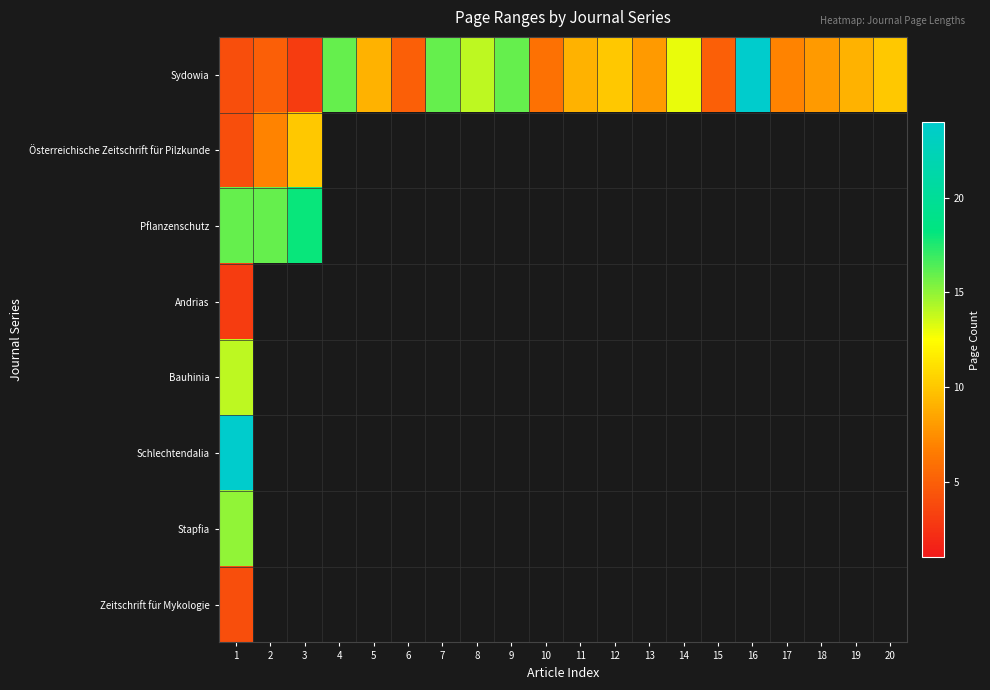

List the series in order of their peak value, lowest first.

Andrias, Zeitschrift für Mykologie, Österreichische Zeitschrift für Pilzkunde, Bauhinia, Stapfia, Pflanzenschutz, Sydowia, Schlechtendalia